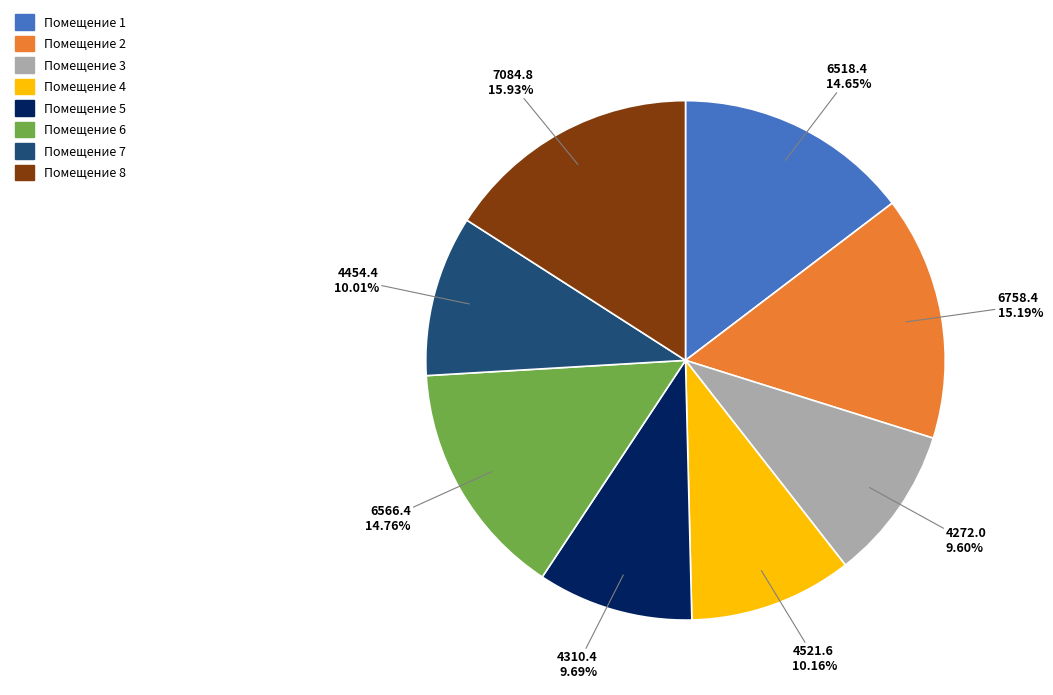

Count the number of slices in the pie.

8